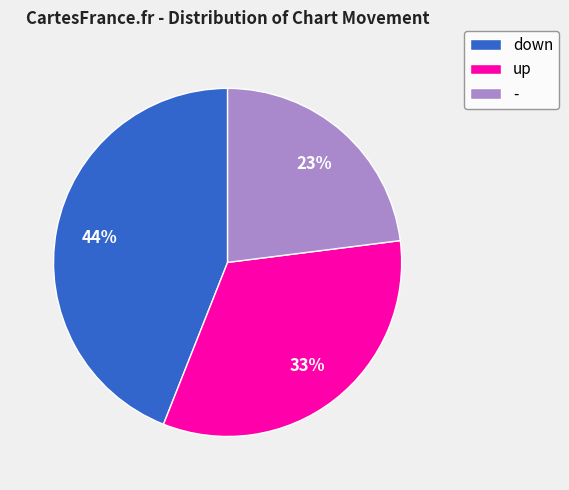

Is the sum of down and up greater than half?

Yes